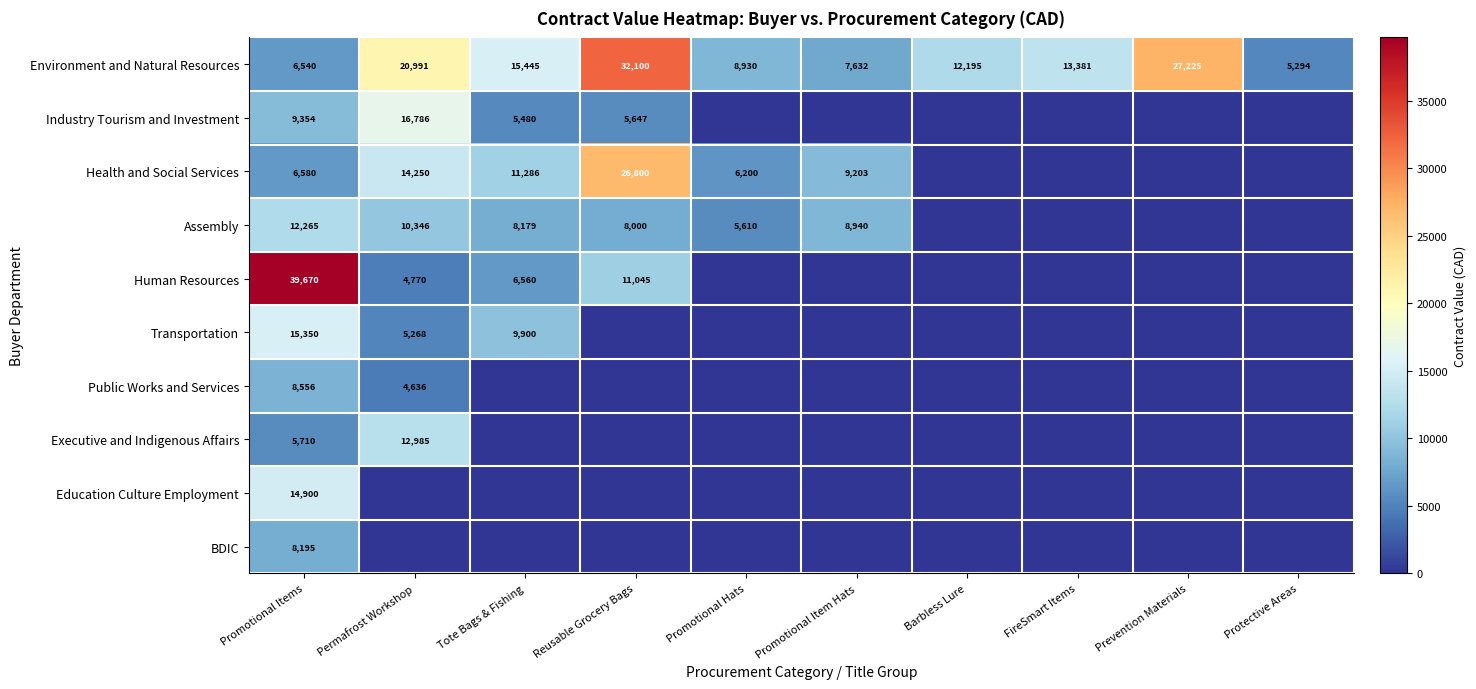

Where is Environment and Natural Resources nearest to the value 18697?

Permafrost Workshop